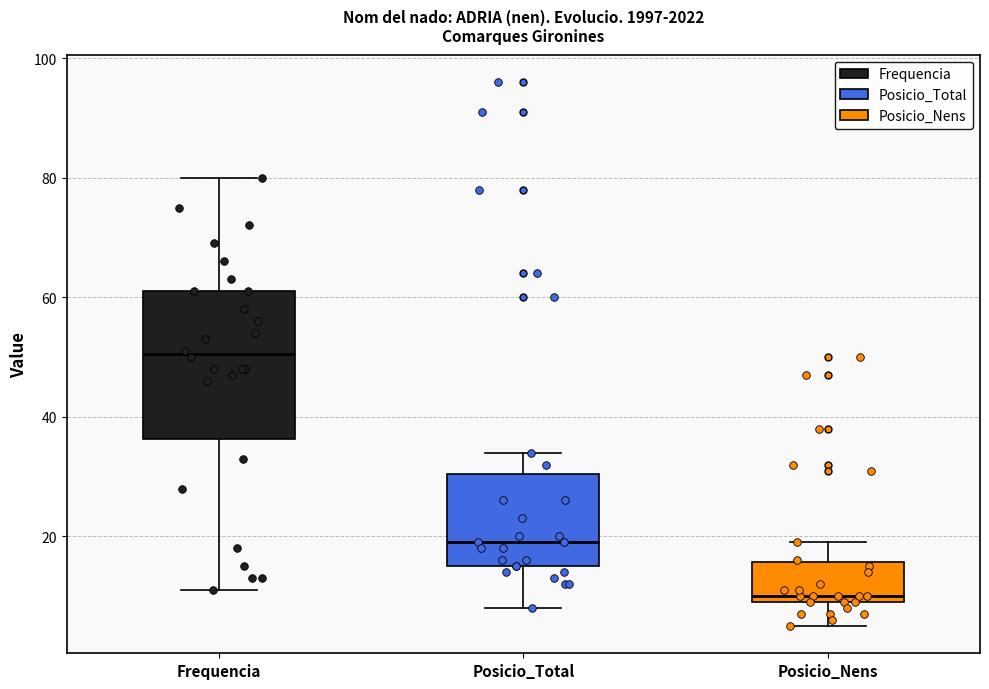

Which box is the tallest, from its lower edge to its upper edge?

Frequencia